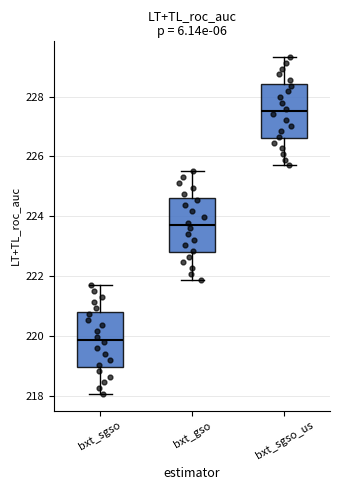

Reading left to right, read every box against the y-axis: the position of its median line, the range the box covers, and the ends of its whiskers. The values are not printed on the chart, so give them approximately, as read against the axis.

bxt_sgso: median 219.8, box 219.0 to 220.8, whiskers 218.0 to 221.6
bxt_gso: median 223.6, box 222.8 to 224.6, whiskers 221.8 to 225.6
bxt_sgso_us: median 227.6, box 226.6 to 228.4, whiskers 225.6 to 229.4